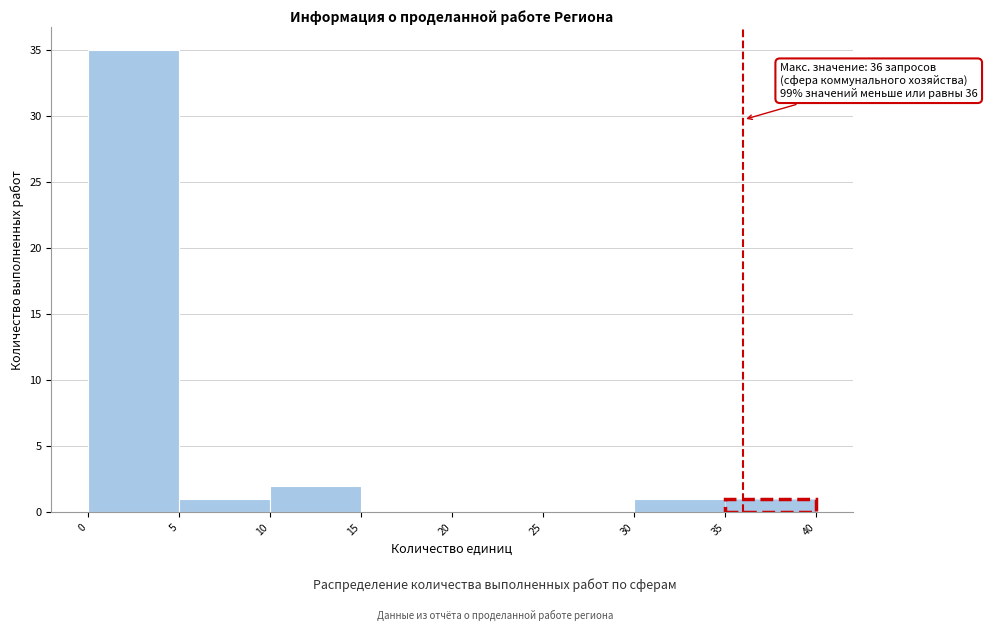

Over which range of the x-axis is the bar tallest?

0 to 5